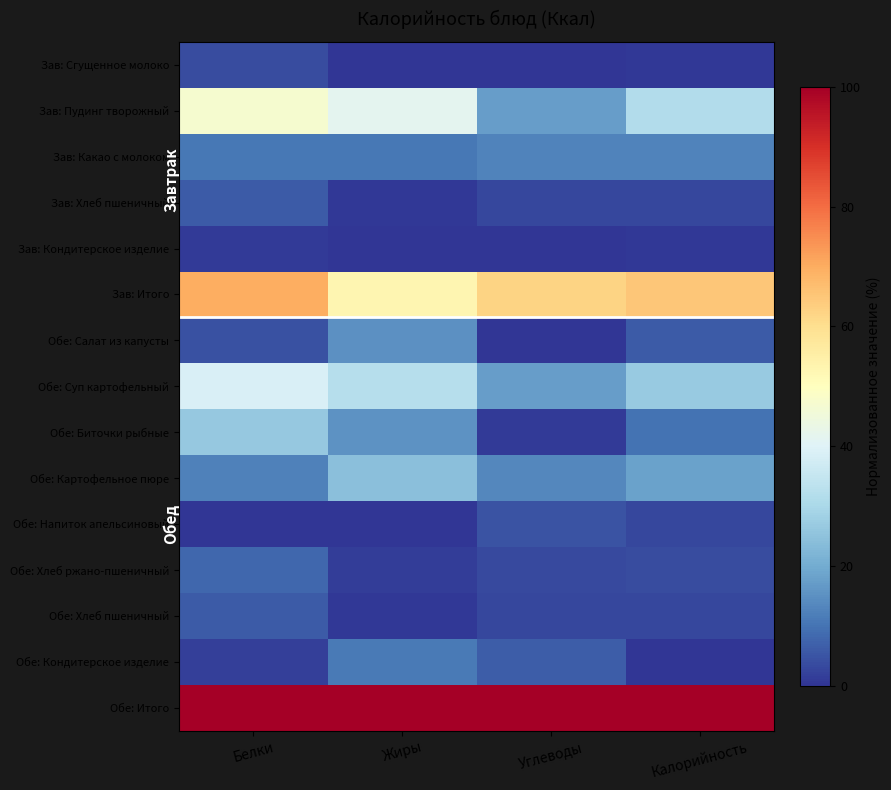

Which has a higher value, Калорийность or Белки?

Белки